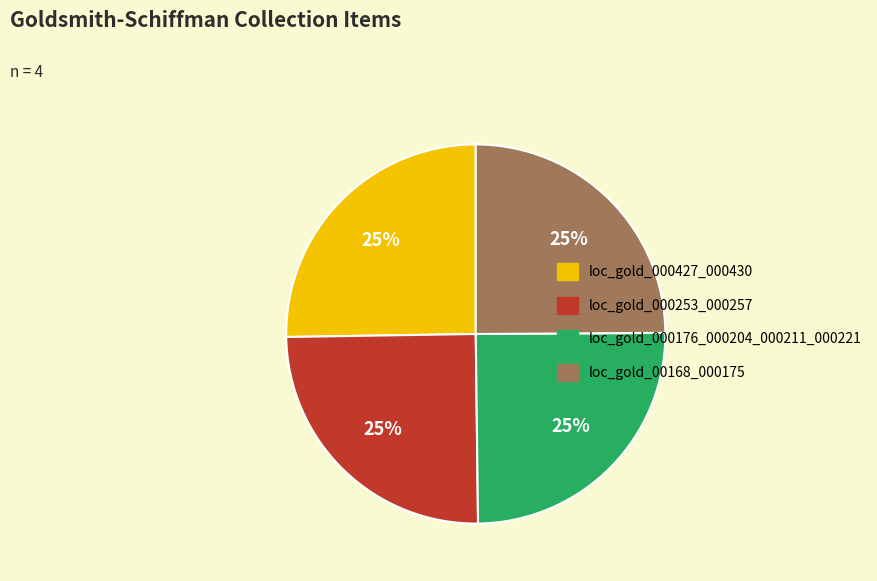

To the nearest percent, what portion does loc_gold_00168_000175 represent?

25%